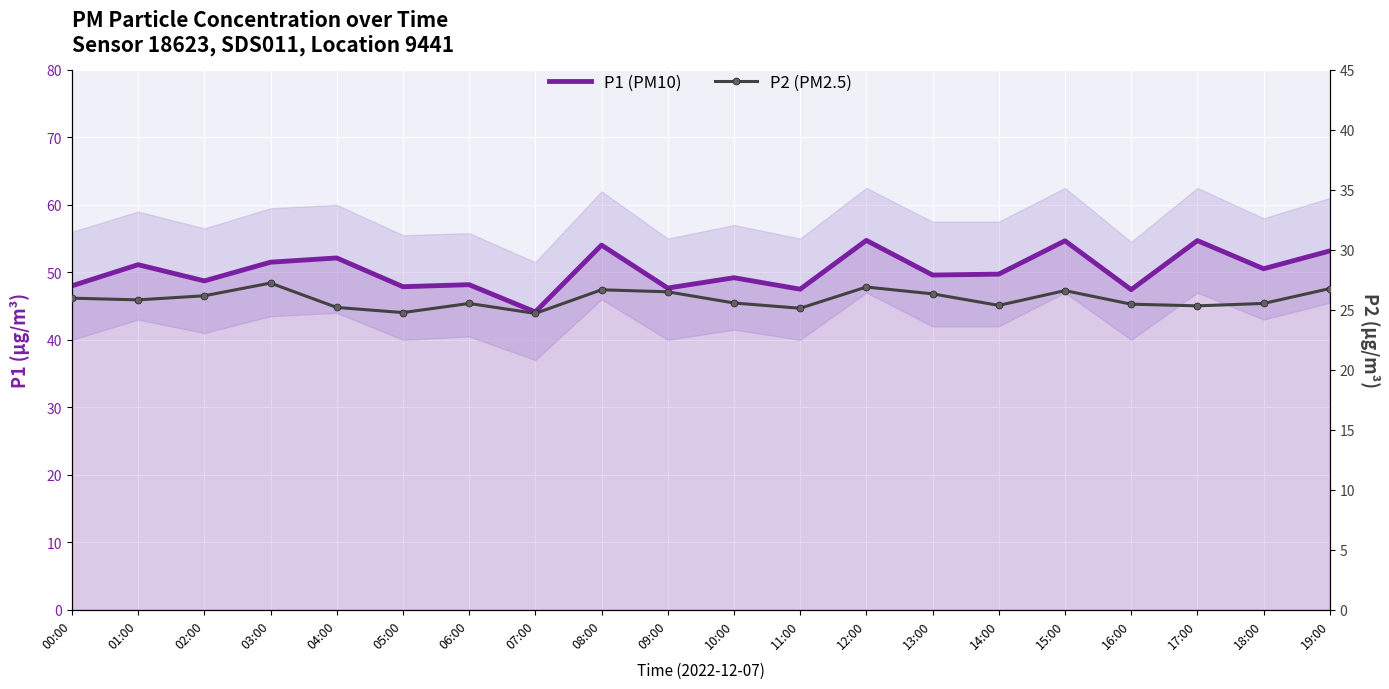

What is the label of the 1st point from the left?

00:00